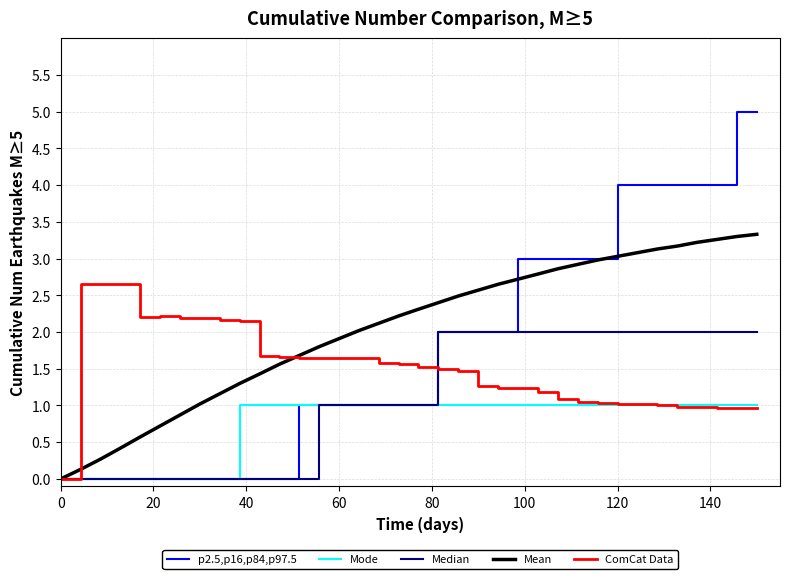

What is the difference between the second highest and second lowest values in the Mode series?

1.0